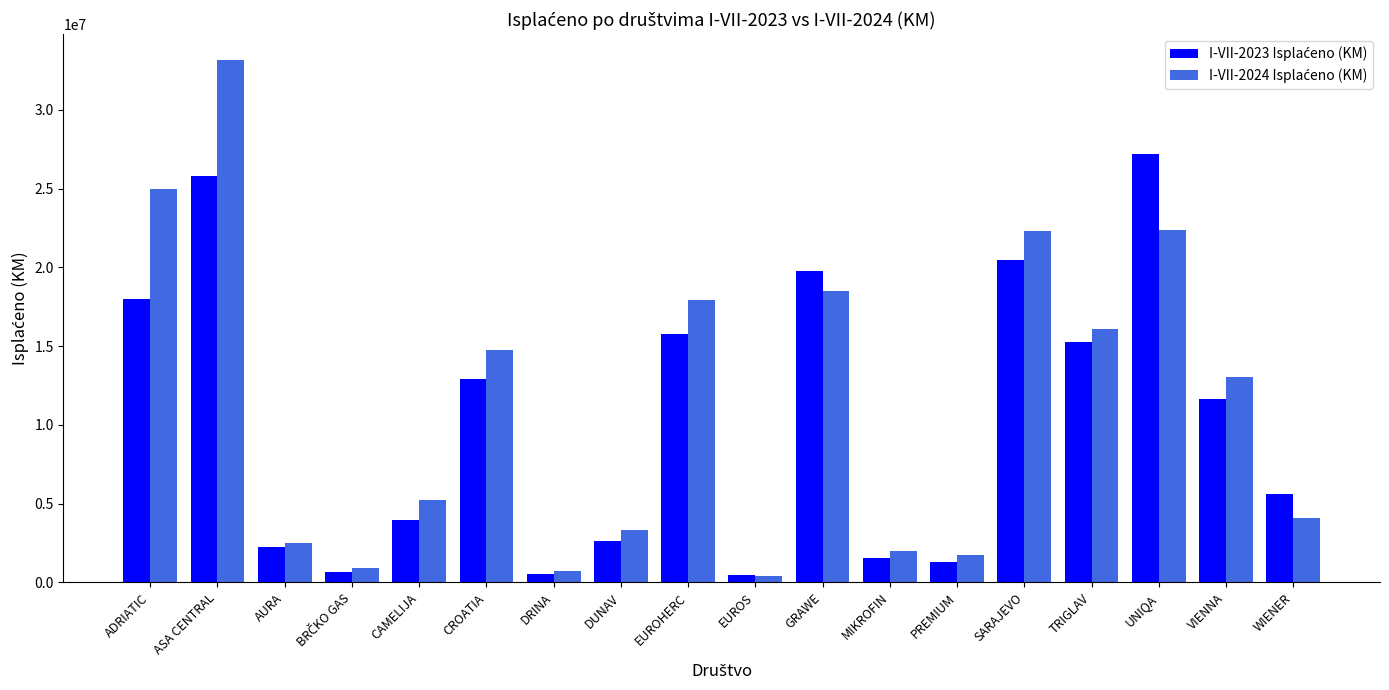

How many distinct data groups are displayed?

2